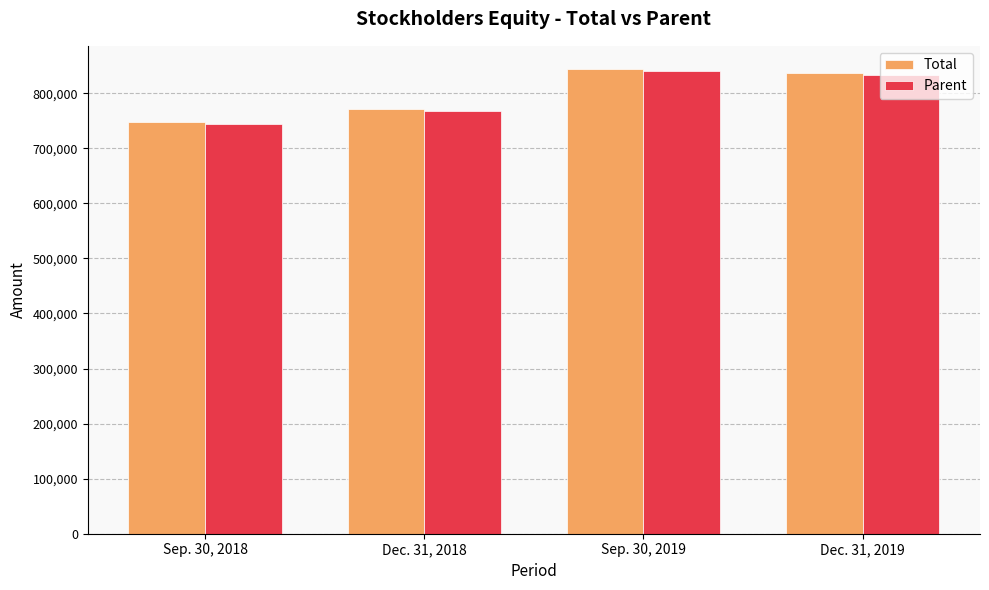

How many bars are there in each group?

2